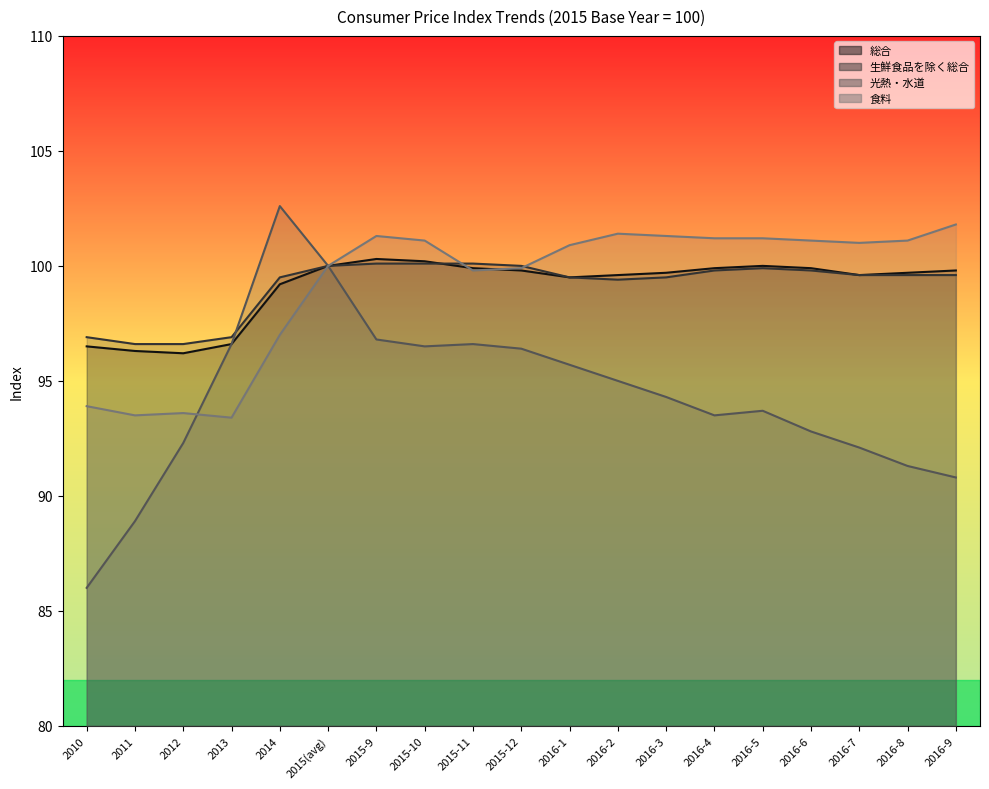

What position from the right is 2015-9?

13